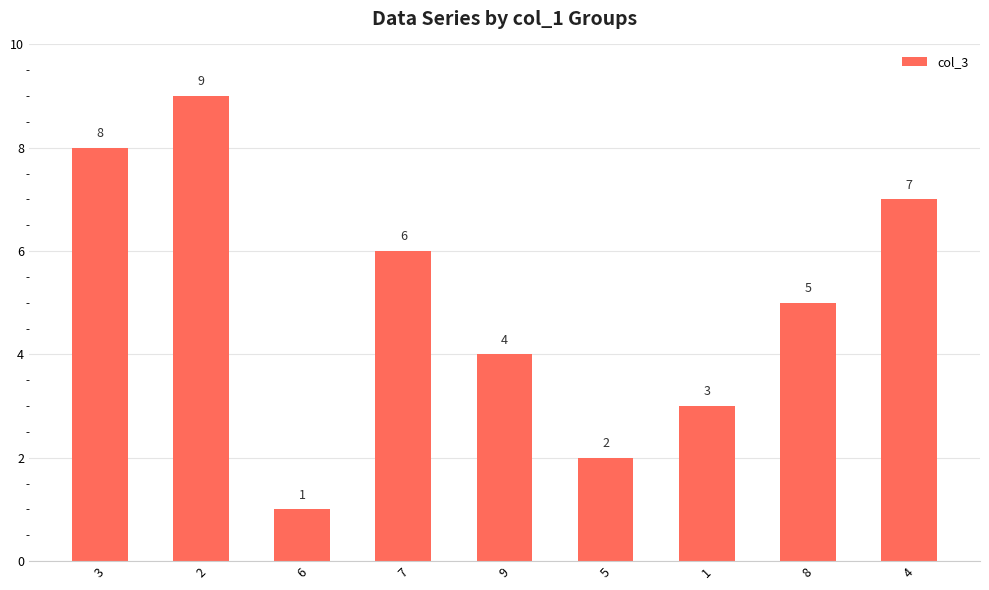

How many data points does each series have?

9